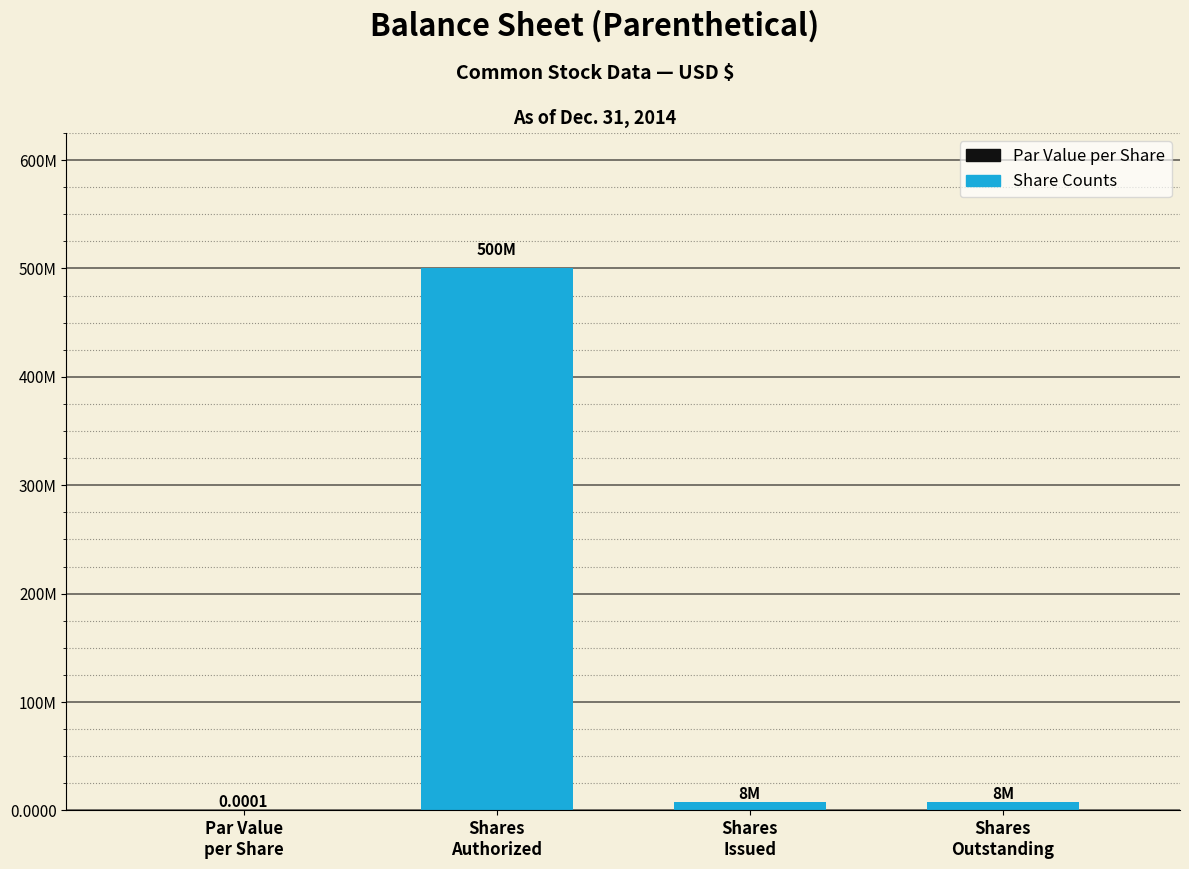

Are the bars horizontal?

No